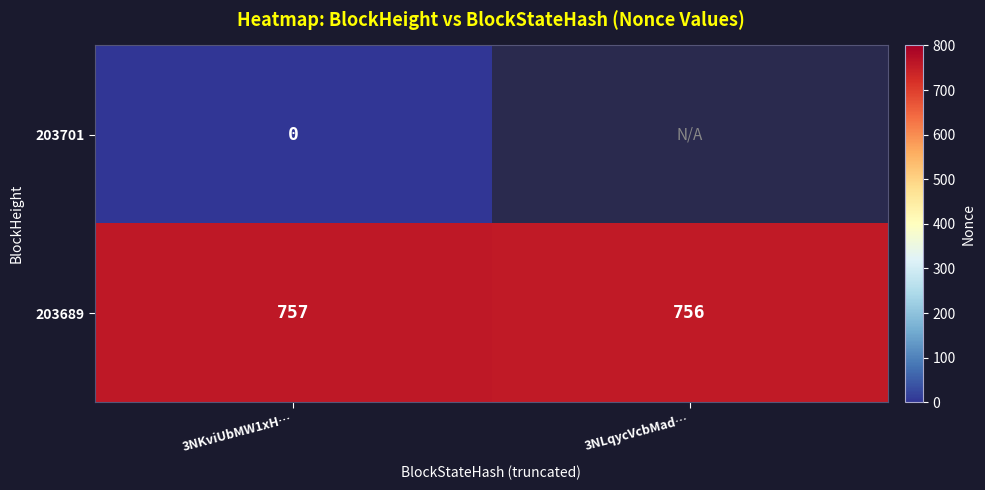

Is it true that 203689 equals 757 at 3NKviUbMW1xH…?

True